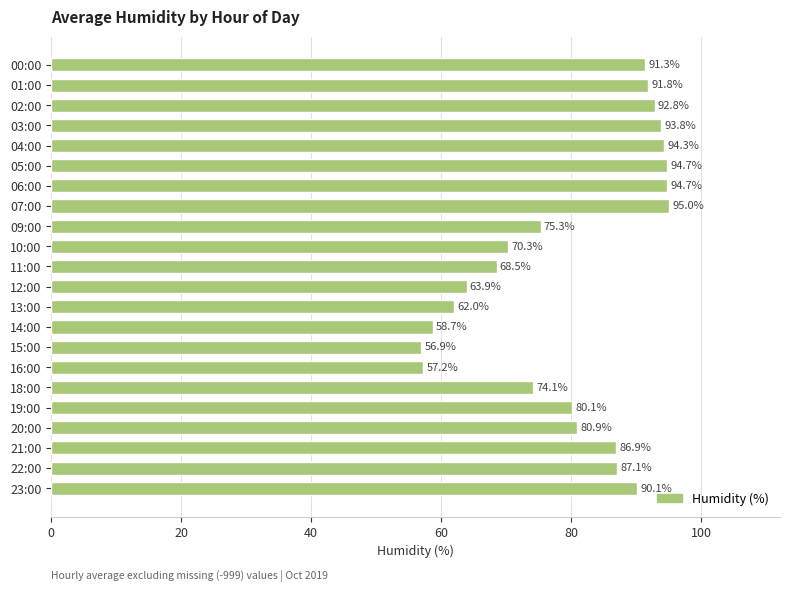

Reading top to bottom, extract all data points from this chart.

00:00=91.3	01:00=91.8	02:00=92.8	03:00=93.8	04:00=94.3	05:00=94.7	06:00=94.7	07:00=95.0	09:00=75.3	10:00=70.3	11:00=68.5	12:00=63.9	13:00=62.0	14:00=58.7	15:00=56.9	16:00=57.2	18:00=74.1	19:00=80.1	20:00=80.9	21:00=86.9	22:00=87.1	23:00=90.1